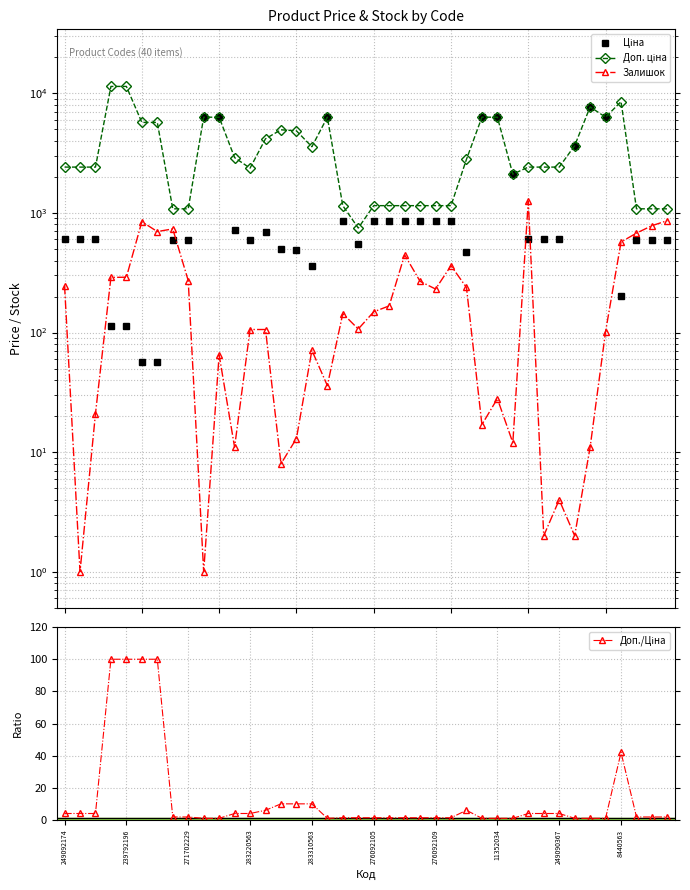

How many series are shown in this chart?

4